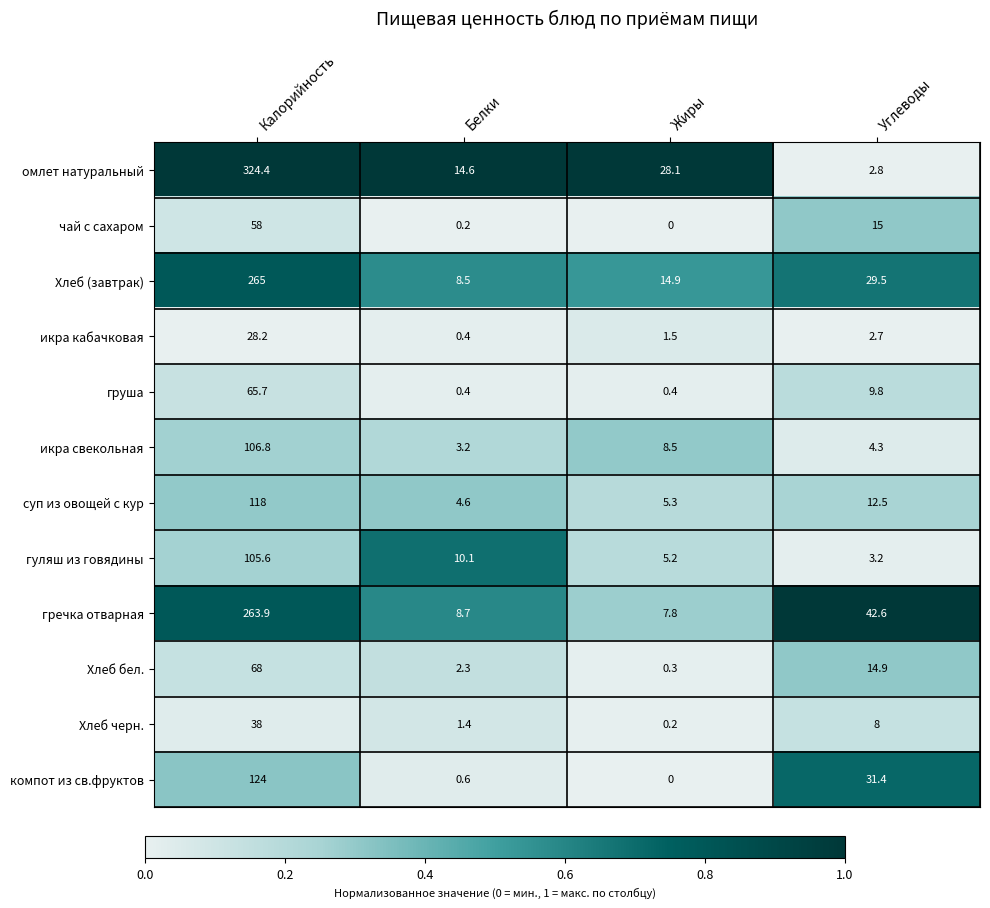

Count the number of categories in the chart.

4